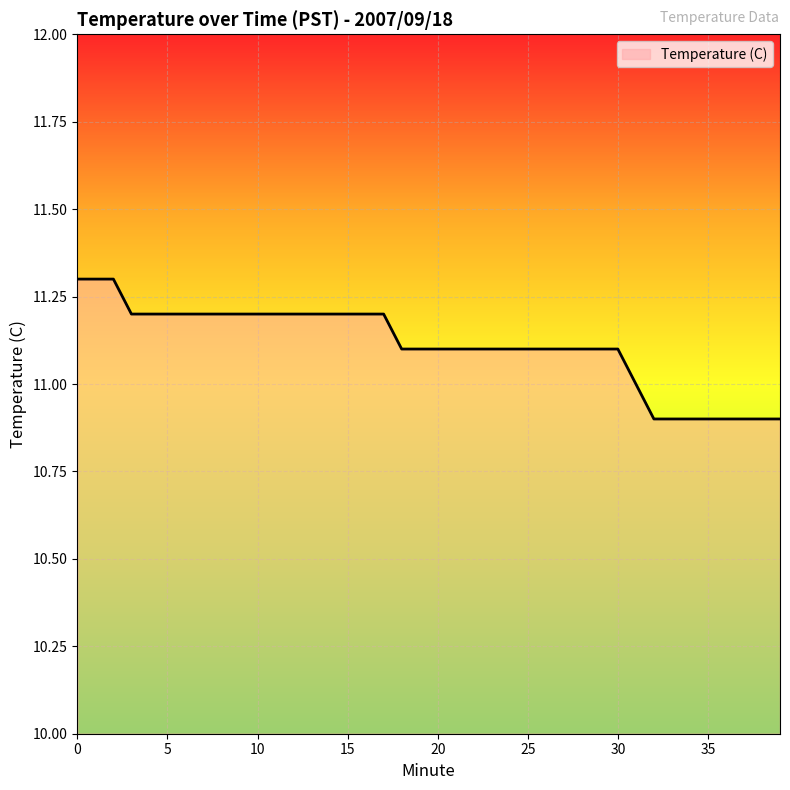

What is the difference between the maximum and minimum values?

0.4